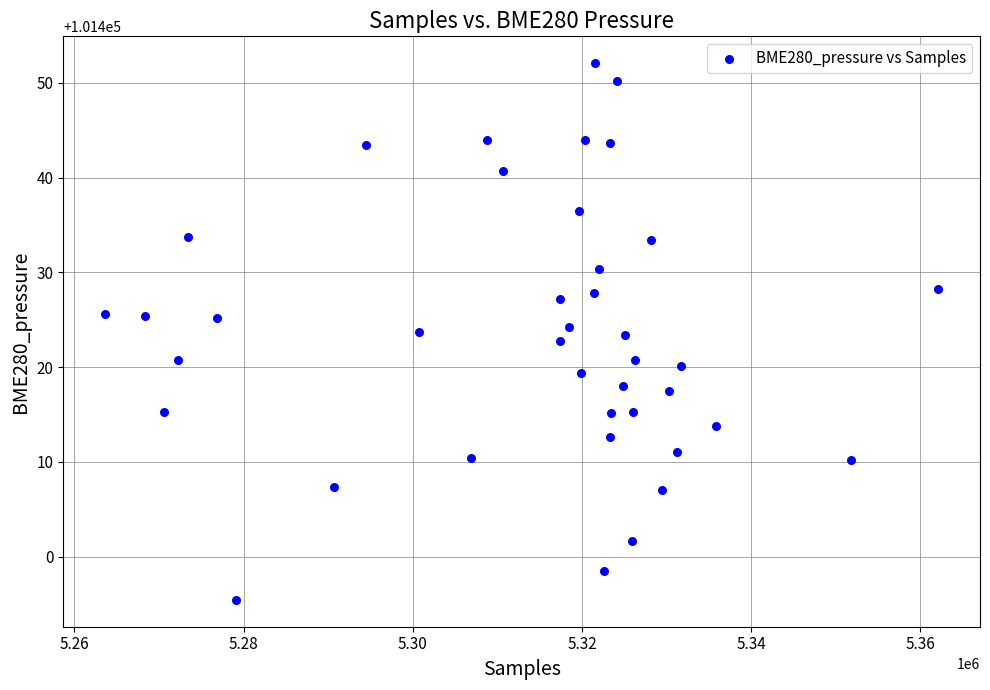

What is the range of X values (max minus min)?

98527.0